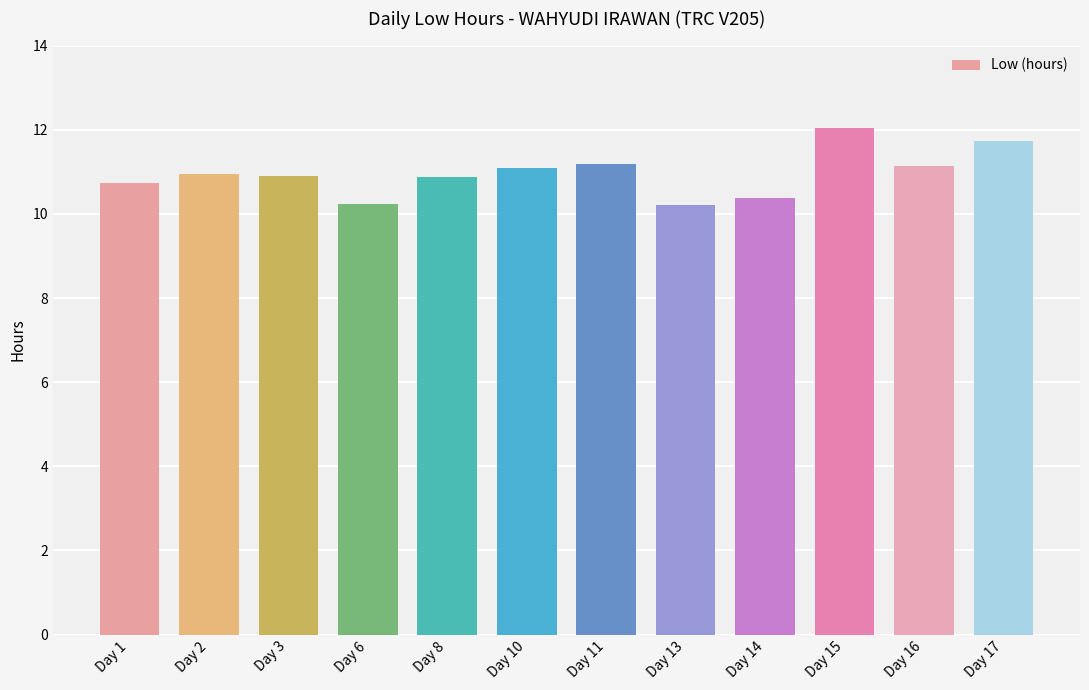

True or false: the data shows 6.4 at Day 15.

False